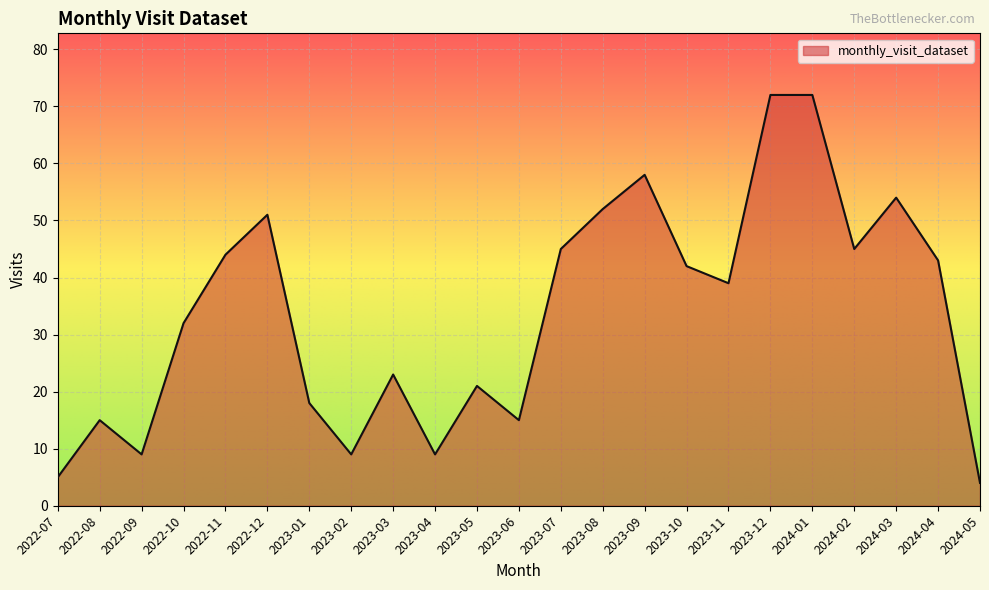

How many distinct data groups are displayed?

1